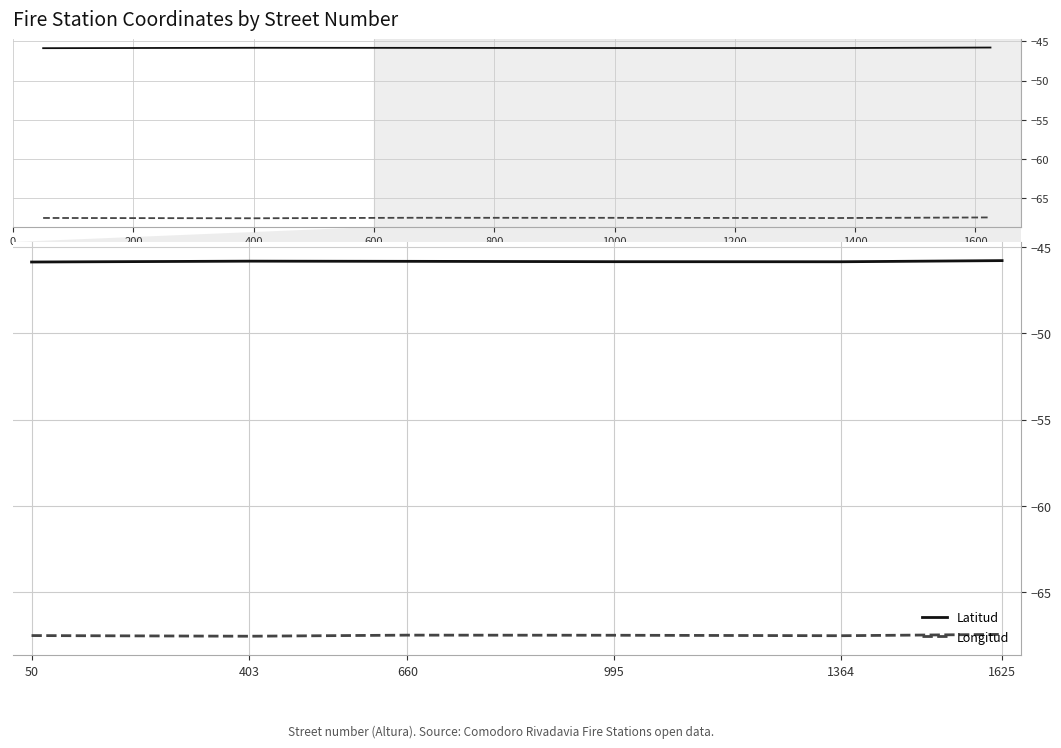

Which series changed the most between 50 and 1364?

Latitud